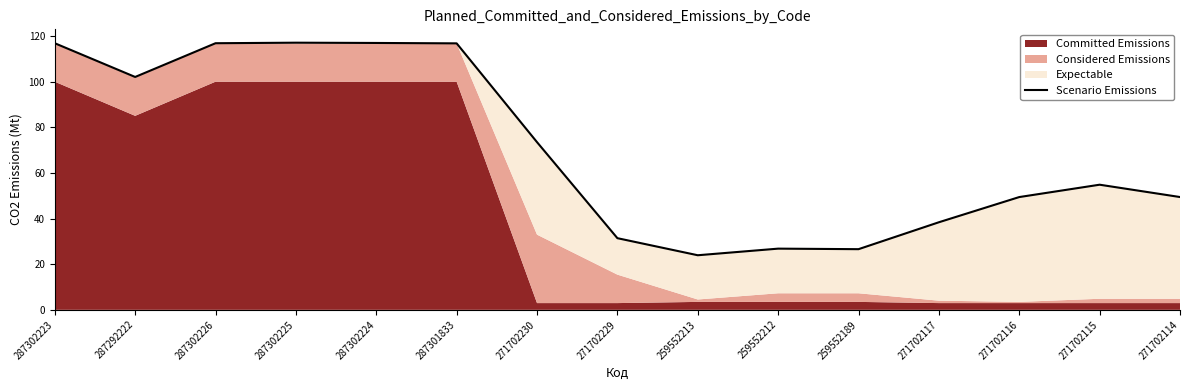

What value does the data have at 287301833?

116.8